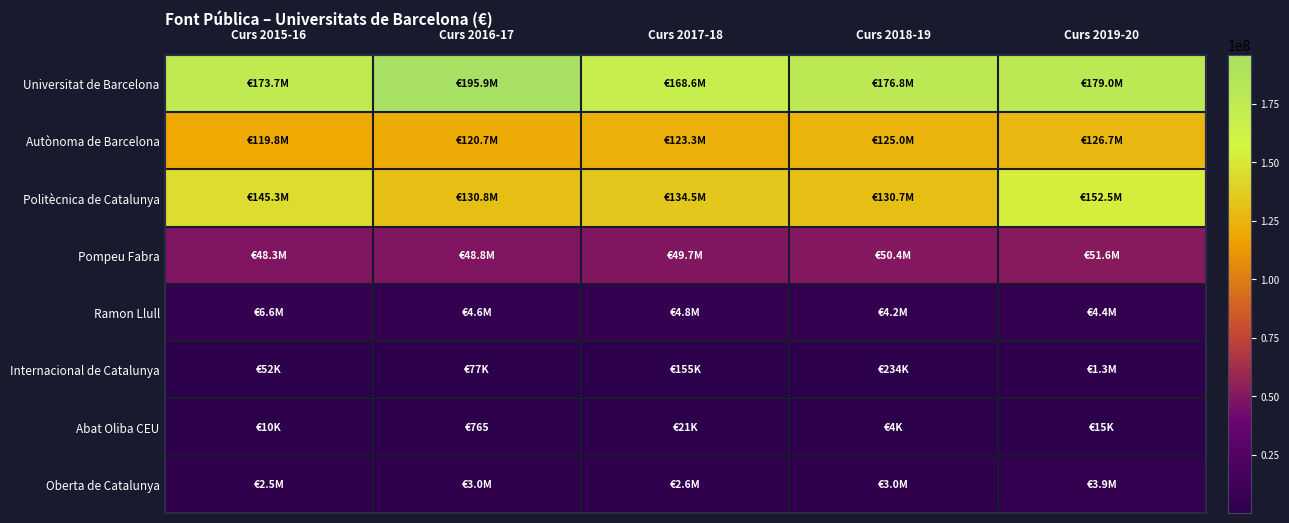

Which series has the largest total across all categories?

Universitat de Barcelona